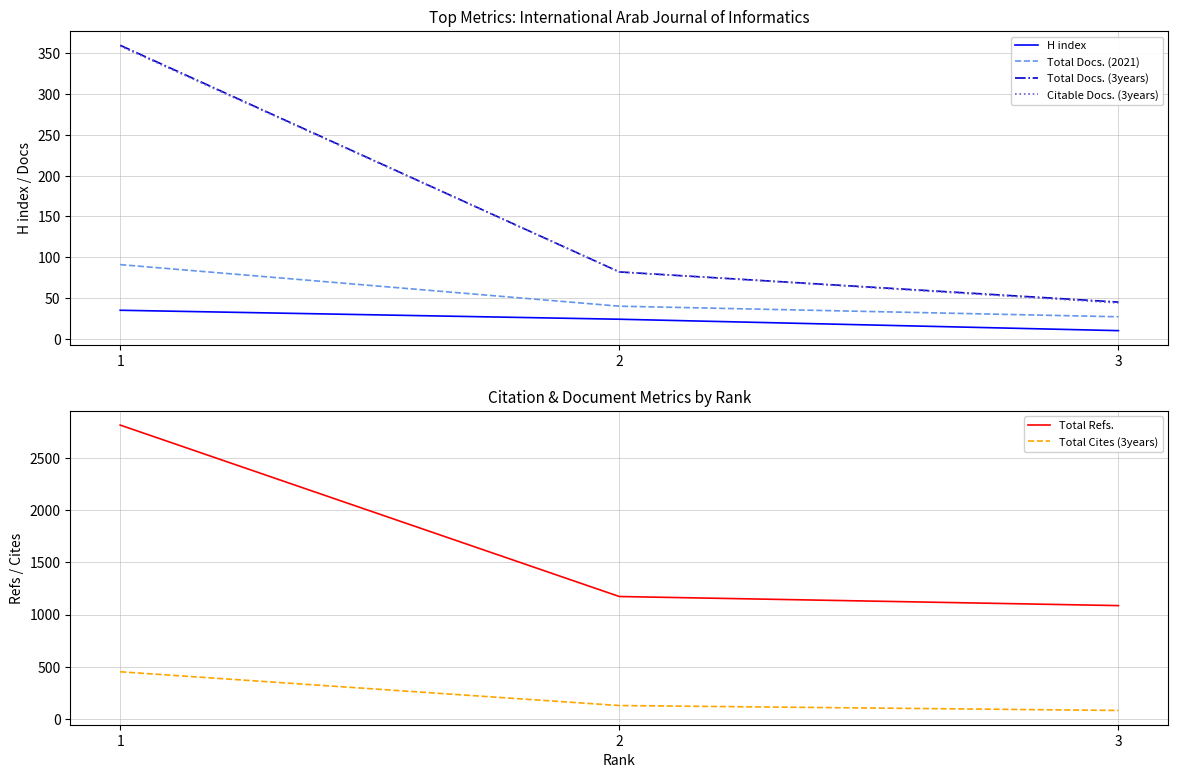

What is the minimum value for Total Refs.?

1086